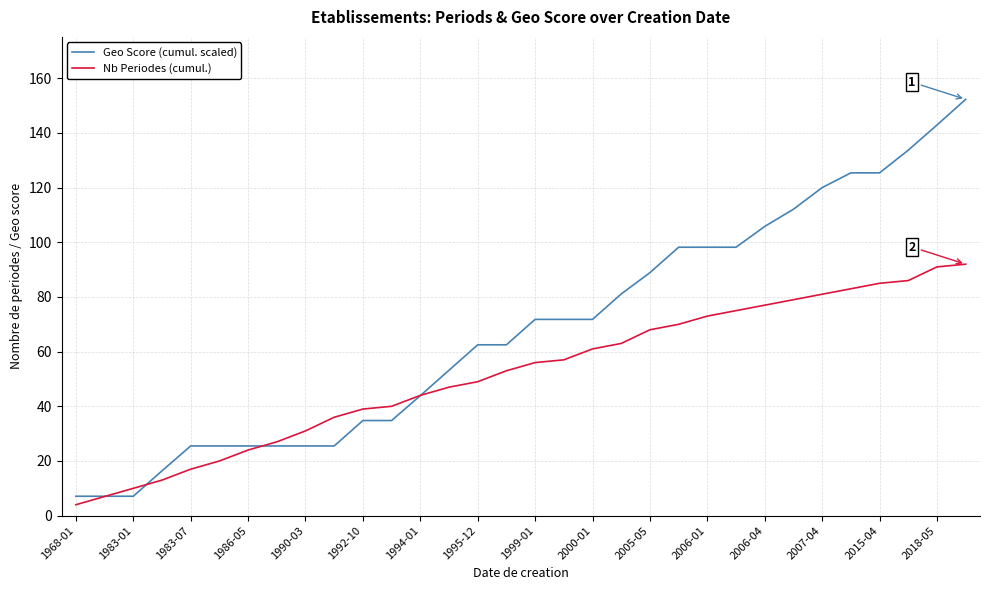

Rank the series by their maximum value, from lowest to highest.

Nb Periodes (cumul.), Geo Score (cumul. scaled)